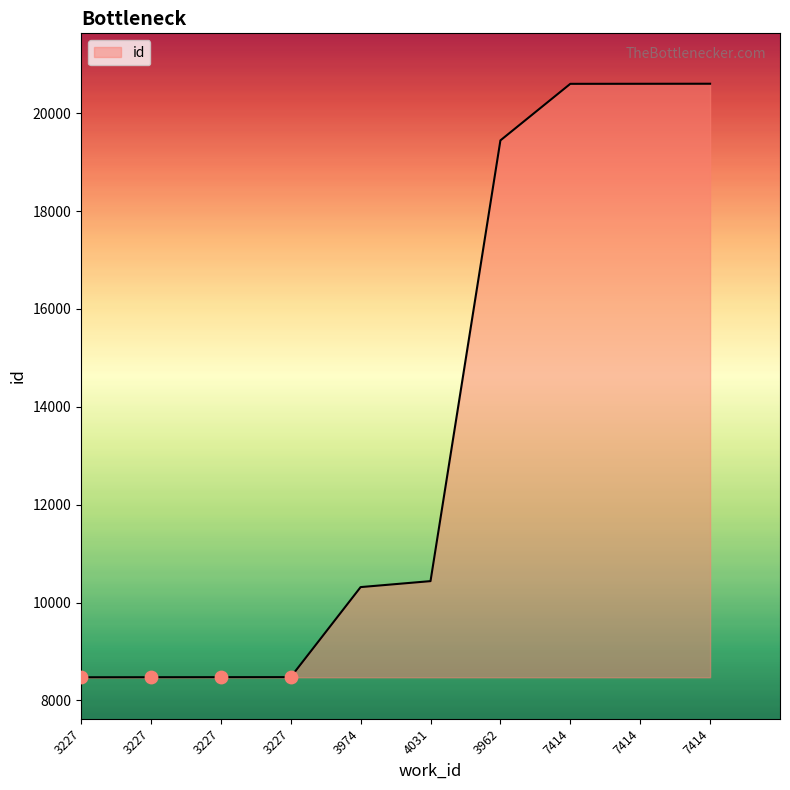

Between 4031 and 7414, which is larger?

7414